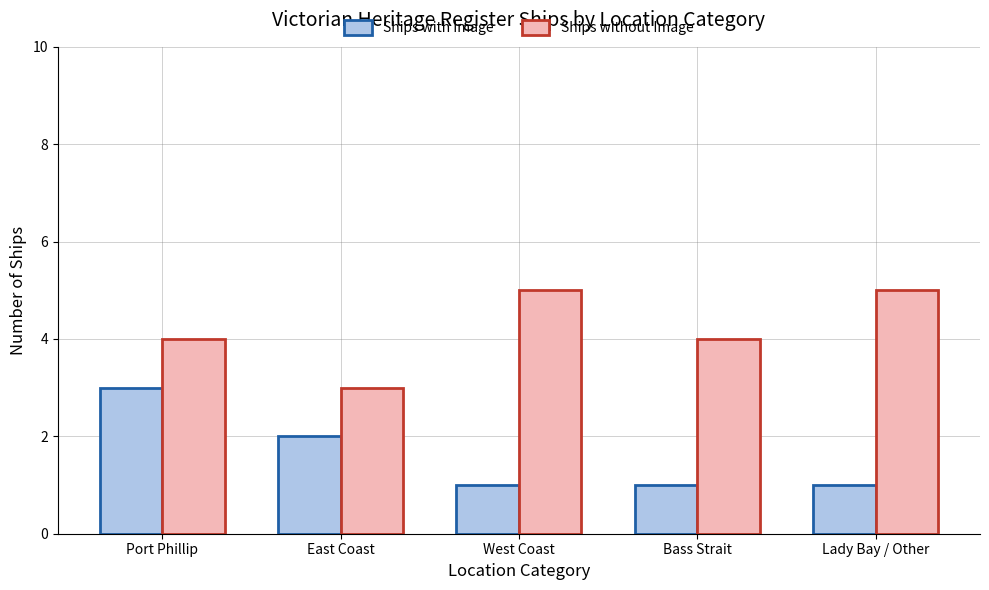

The value of Ships with Image at Port Phillip is 3. True or false?

True